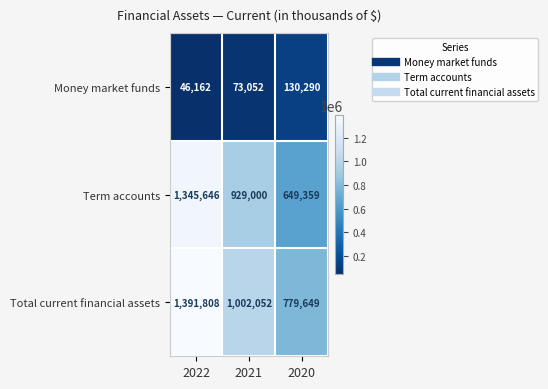

What is the minimum value for Money market funds?

46162